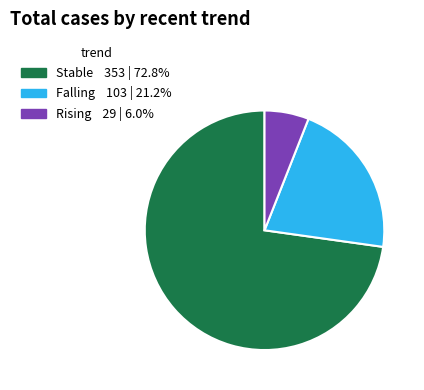

Is there any slice that represents more than half of the pie?

Yes